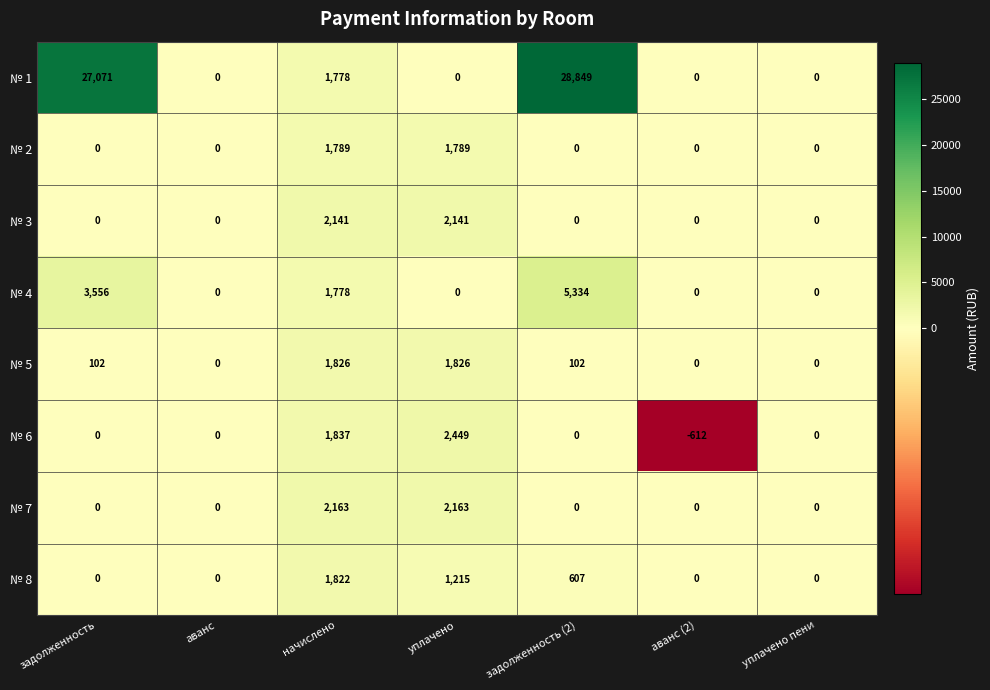

Which label corresponds to the smallest value in the chart?

аванс (2)